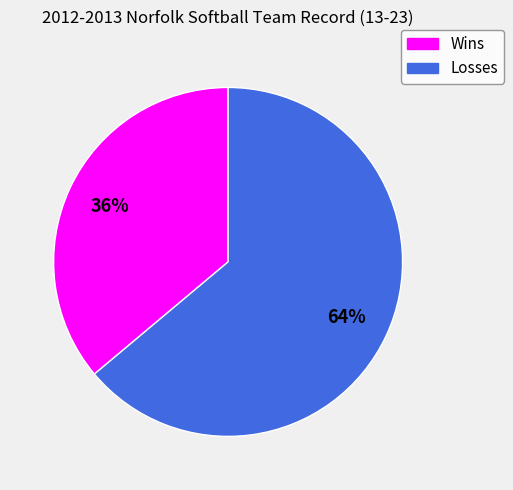

Rank the categories by value from lowest to highest.

Wins, Losses